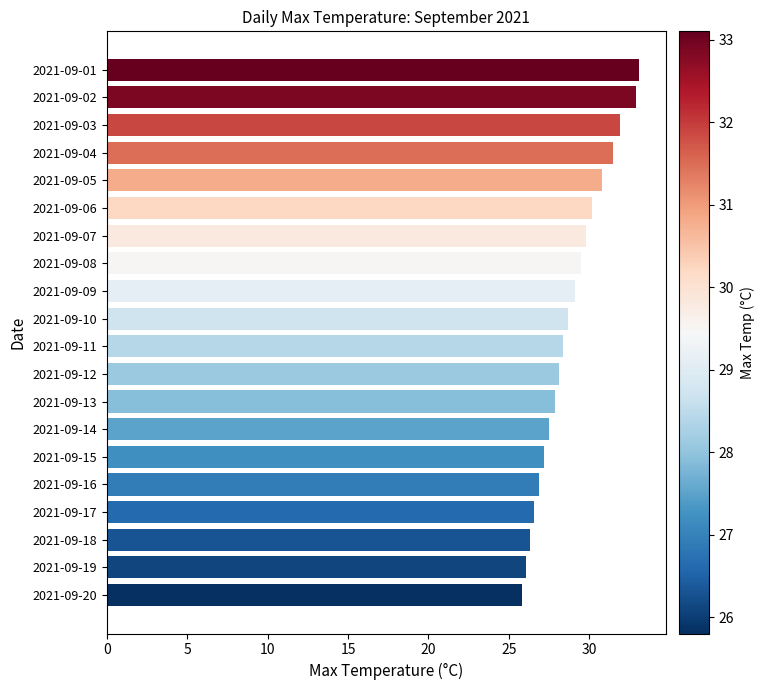

Approximately how many times larger is the value at 2021-09-16 compared to 2021-09-17?

1.0